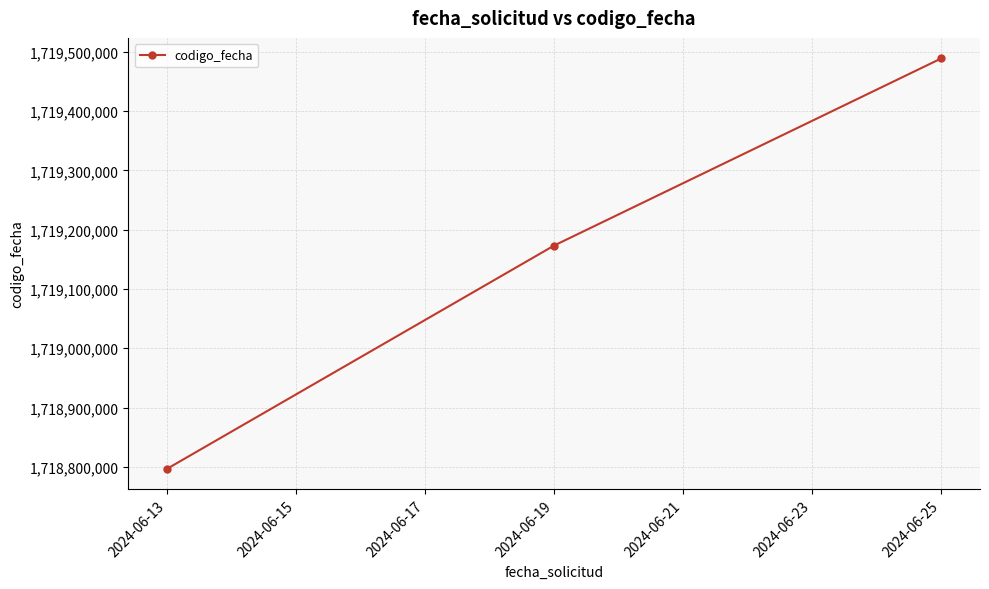

Which category has the highest value across all series?

2024-06-25